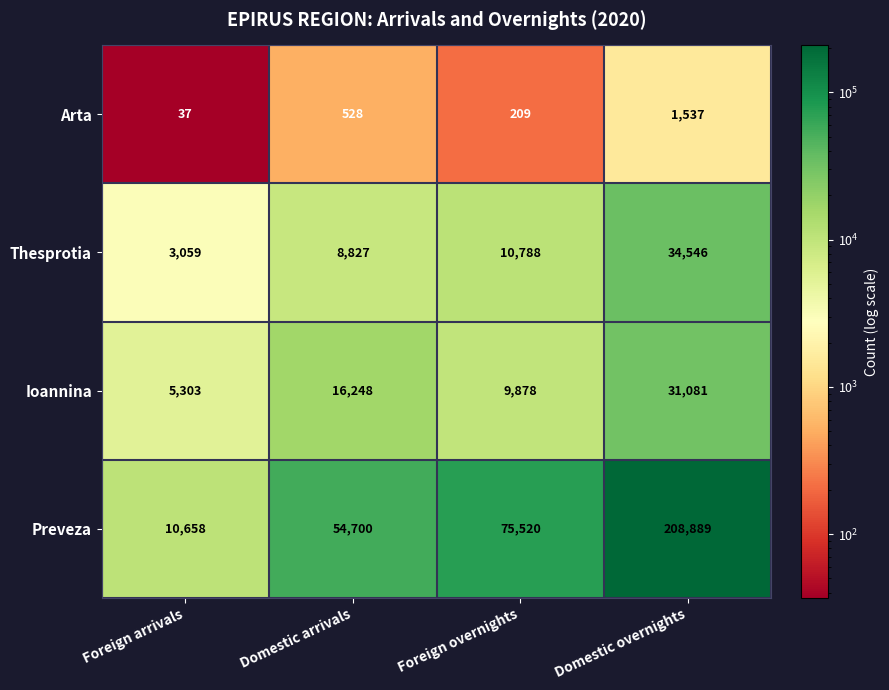

The value of Arta at Domestic arrivals is 528. True or false?

True